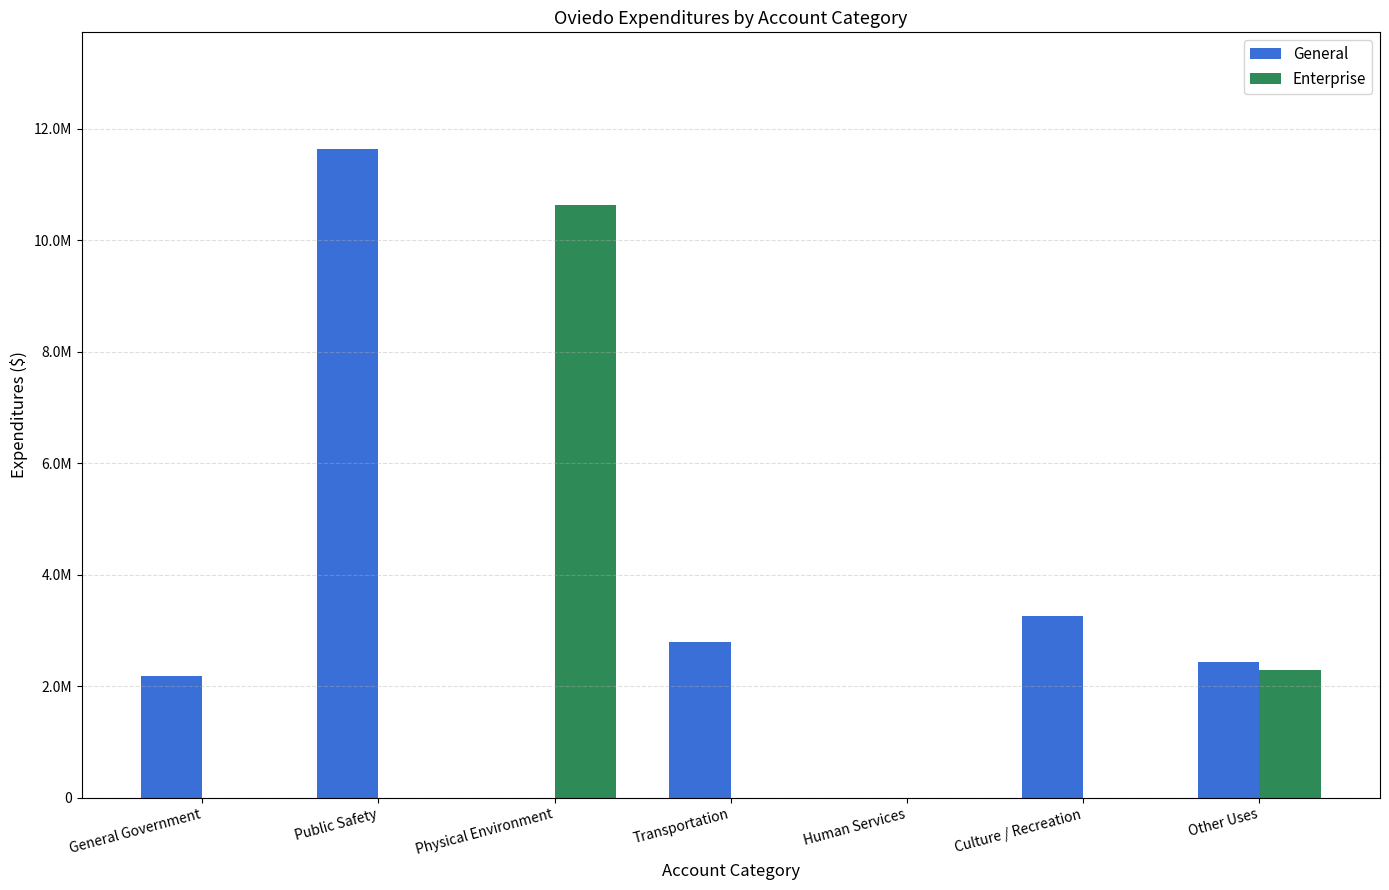

What is the average value of the General series?

3185918